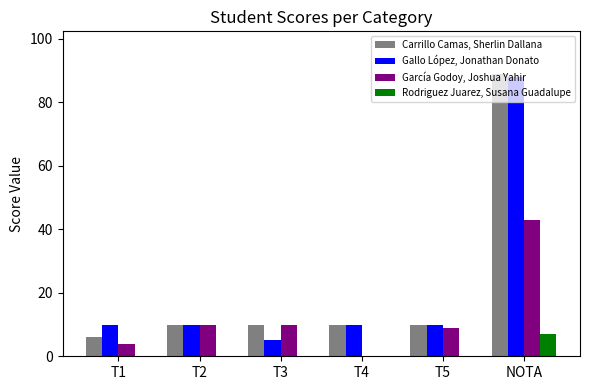

What is the maximum value shown in the chart?

89